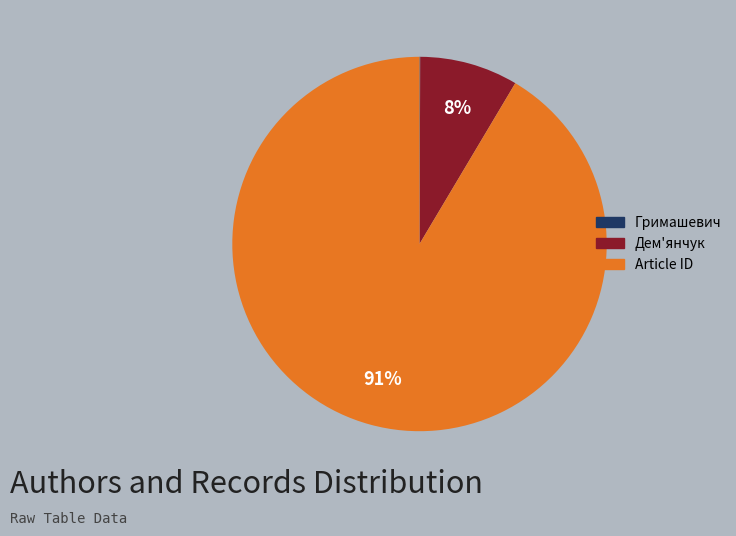

Does any single category account for the majority?

Yes